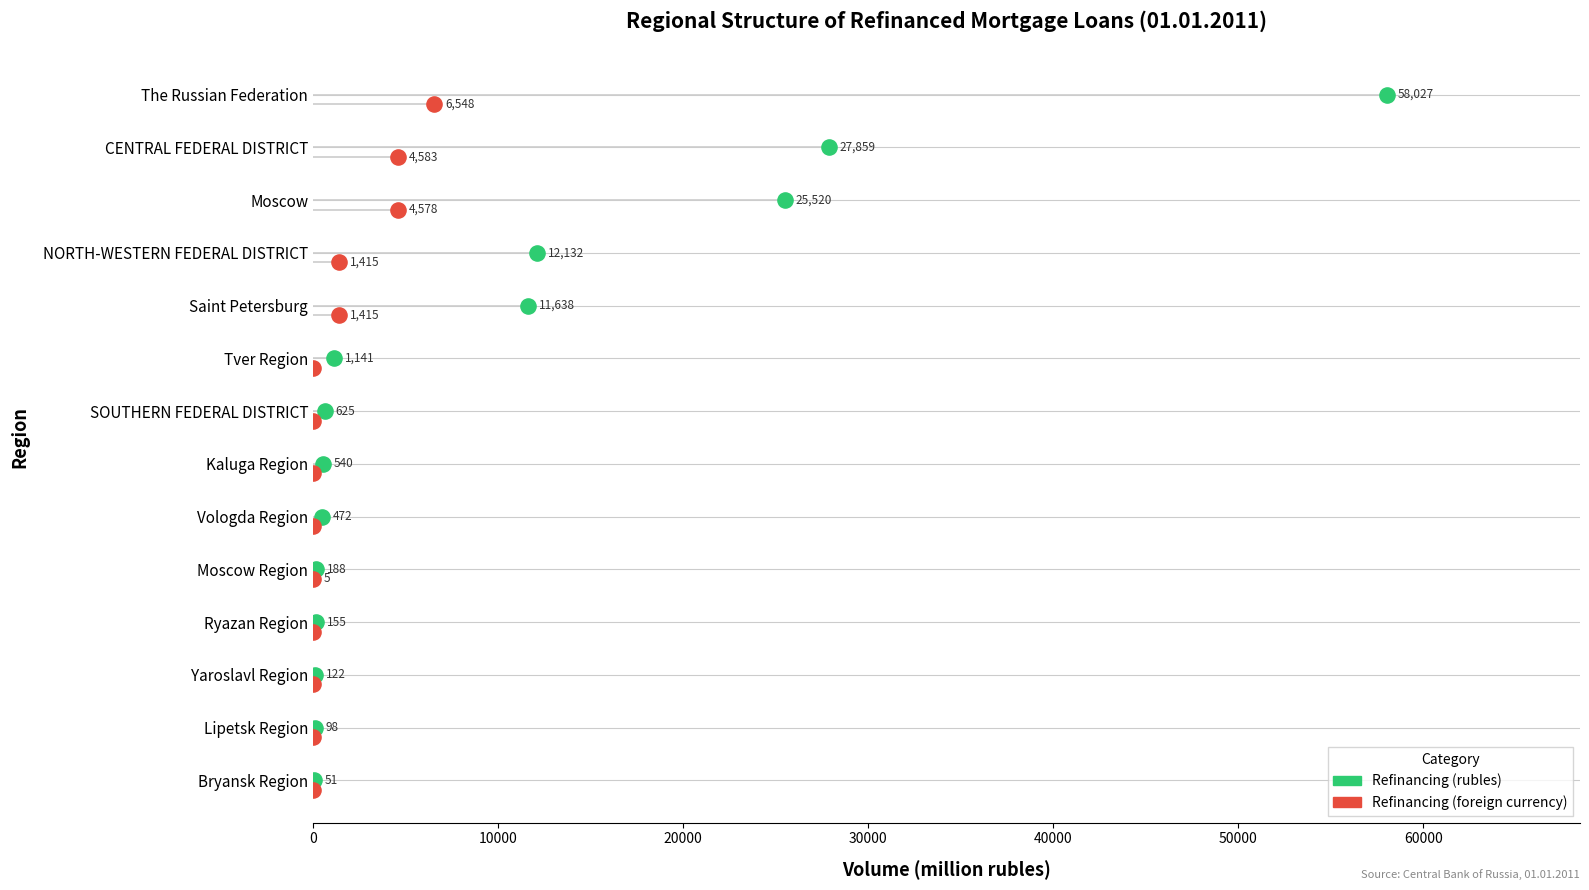

What are all the series names shown in the legend?

Refinancing (rubles), Refinancing (foreign currency)